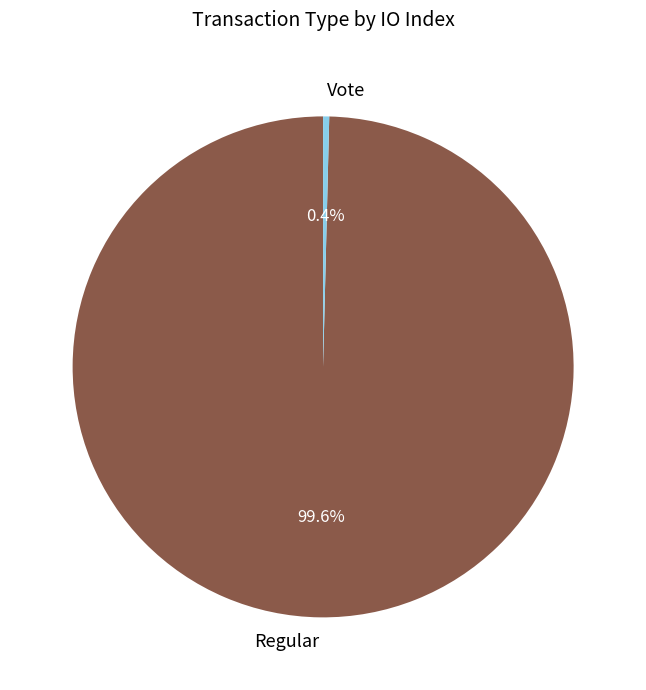

Rank the categories by value from highest to lowest.

Regular, Vote